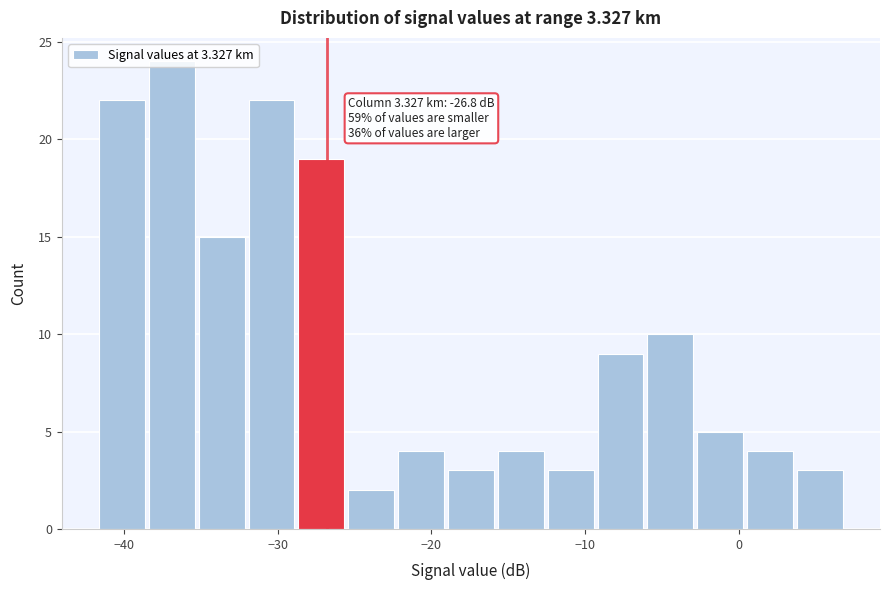

Around what value on the x-axis is the tallest bar? Give the approximate position of its centre, as read against the axis.

-37